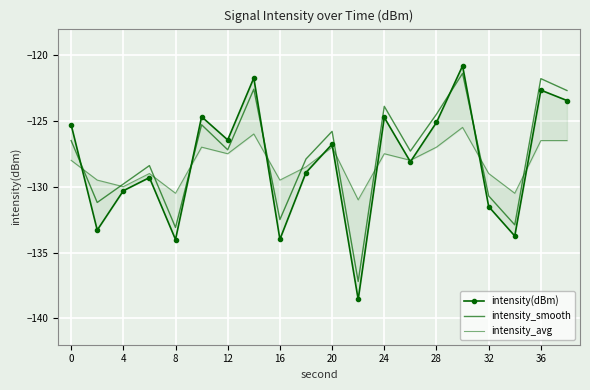

Reading left to right, what are all the values shown in this chart?

intensity(dBm): -125.3	-133.3	-130.3	-129.3	-134.0	-124.7	-126.4	-121.7	-134.0	-128.9	-126.8	-138.6	-124.7	-128.1	-125.1	-120.8	-131.5	-133.7	-122.7	-123.5
intensity_smooth: -126.5	-131.2	-129.8	-128.4	-133.1	-125.3	-127.2	-122.6	-132.5	-127.9	-125.8	-137.2	-123.9	-127.3	-124.5	-121.4	-130.7	-132.9	-121.8	-122.7
intensity_avg: -128.0	-129.5	-130.0	-129.0	-130.5	-127.0	-127.5	-126.0	-129.5	-128.5	-127.0	-131.0	-127.5	-128.0	-127.0	-125.5	-129.0	-130.5	-126.5	-126.5